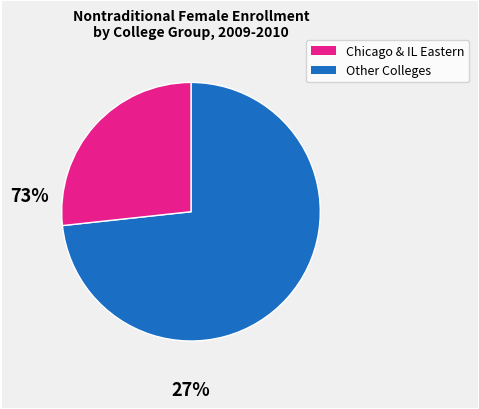

Does any single category account for the majority?

Yes